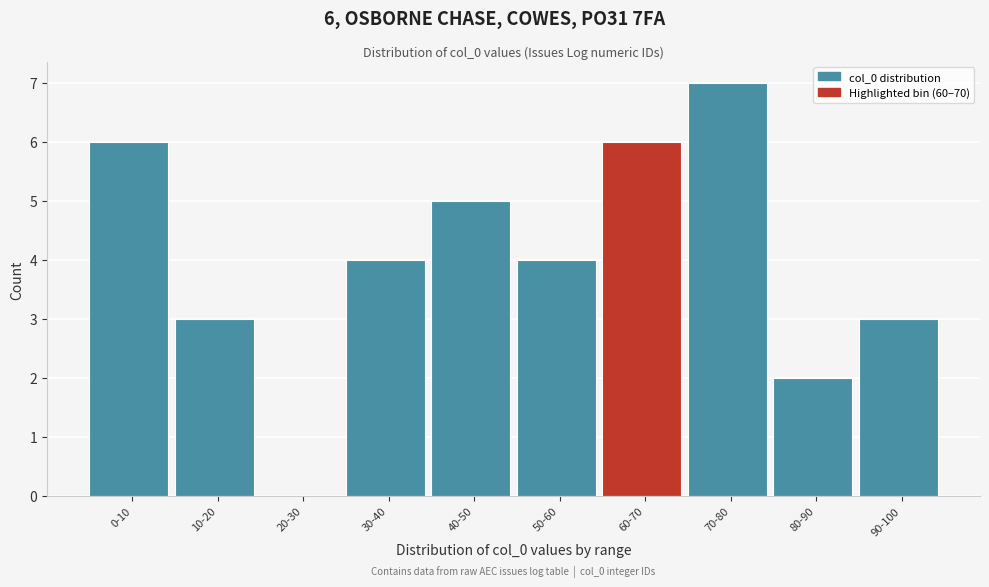

Reading right to left, list all the values displayed in this chart.

90-100=3	80-90=2	70-80=7	60-70=6	50-60=4	40-50=5	30-40=4	20-30=0	10-20=3	0-10=6